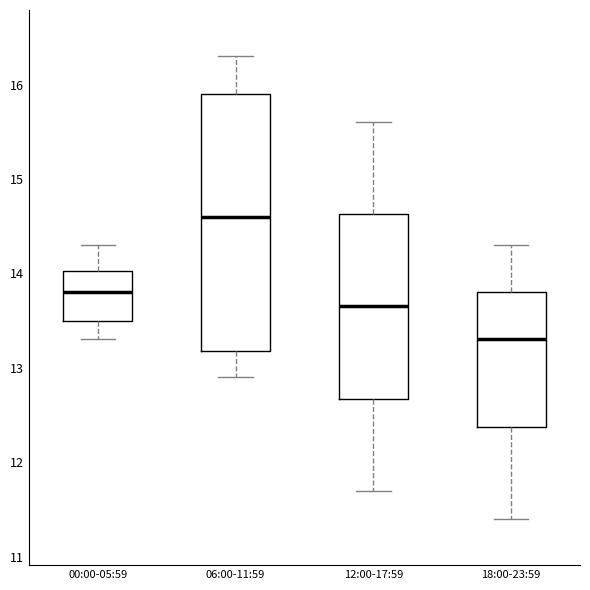

Reading left to right, transcribe this box plot: for each box, give where its median line is, the range the box spans, and where its two whiskers end, as read against the y-axis. The values are not printed on the chart, so give them approximately, as read against the axis.

00:00-05:59: median 13.8, box 13.5 to 14.0, whiskers 13.3 to 14.3
06:00-11:59: median 14.6, box 13.2 to 15.9, whiskers 12.9 to 16.3
12:00-17:59: median 13.7, box 12.7 to 14.6, whiskers 11.7 to 15.6
18:00-23:59: median 13.3, box 12.4 to 13.8, whiskers 11.4 to 14.3